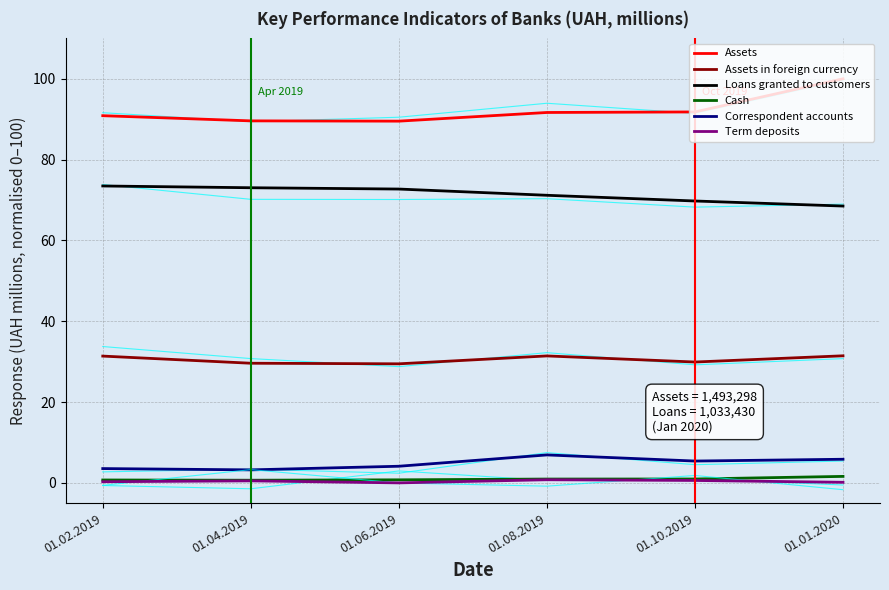

At which category is the sum across all series the highest?

01.01.2020